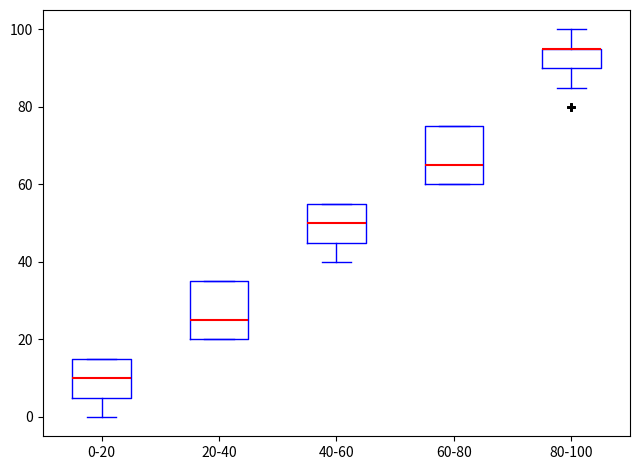

Reading left to right, transcribe this box plot: for each box, give where its median line is, the range the box spans, and where its two whiskers end, as read against the y-axis. The values are not printed on the chart, so give them approximately, as read against the axis.

0-20: median 10, box 6 to 16, whiskers 0 to 16
20-40: median 26, box 20 to 36, whiskers 20 to 36
40-60: median 50, box 46 to 56, whiskers 40 to 56
60-80: median 66, box 60 to 76, whiskers 60 to 76
80-100: median 96 (drawn on the box's upper edge), box 90 to 96, whiskers 86 to 100